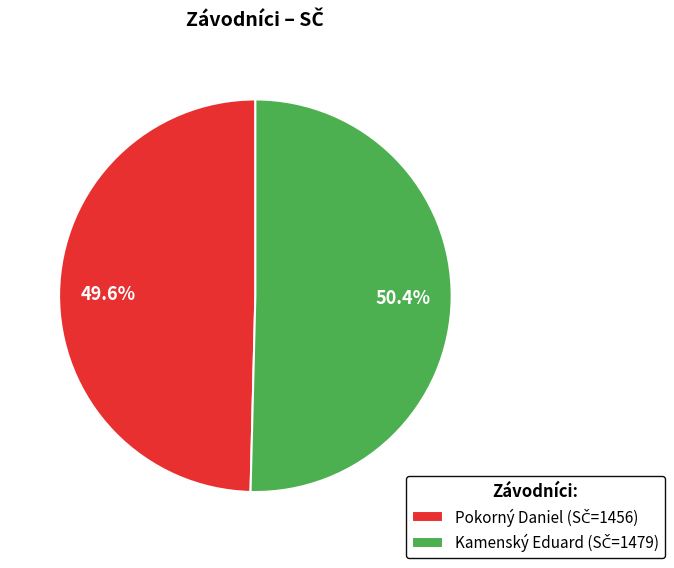

Which has a higher value, Pokorný Daniel or Kamenský Eduard?

Kamenský Eduard